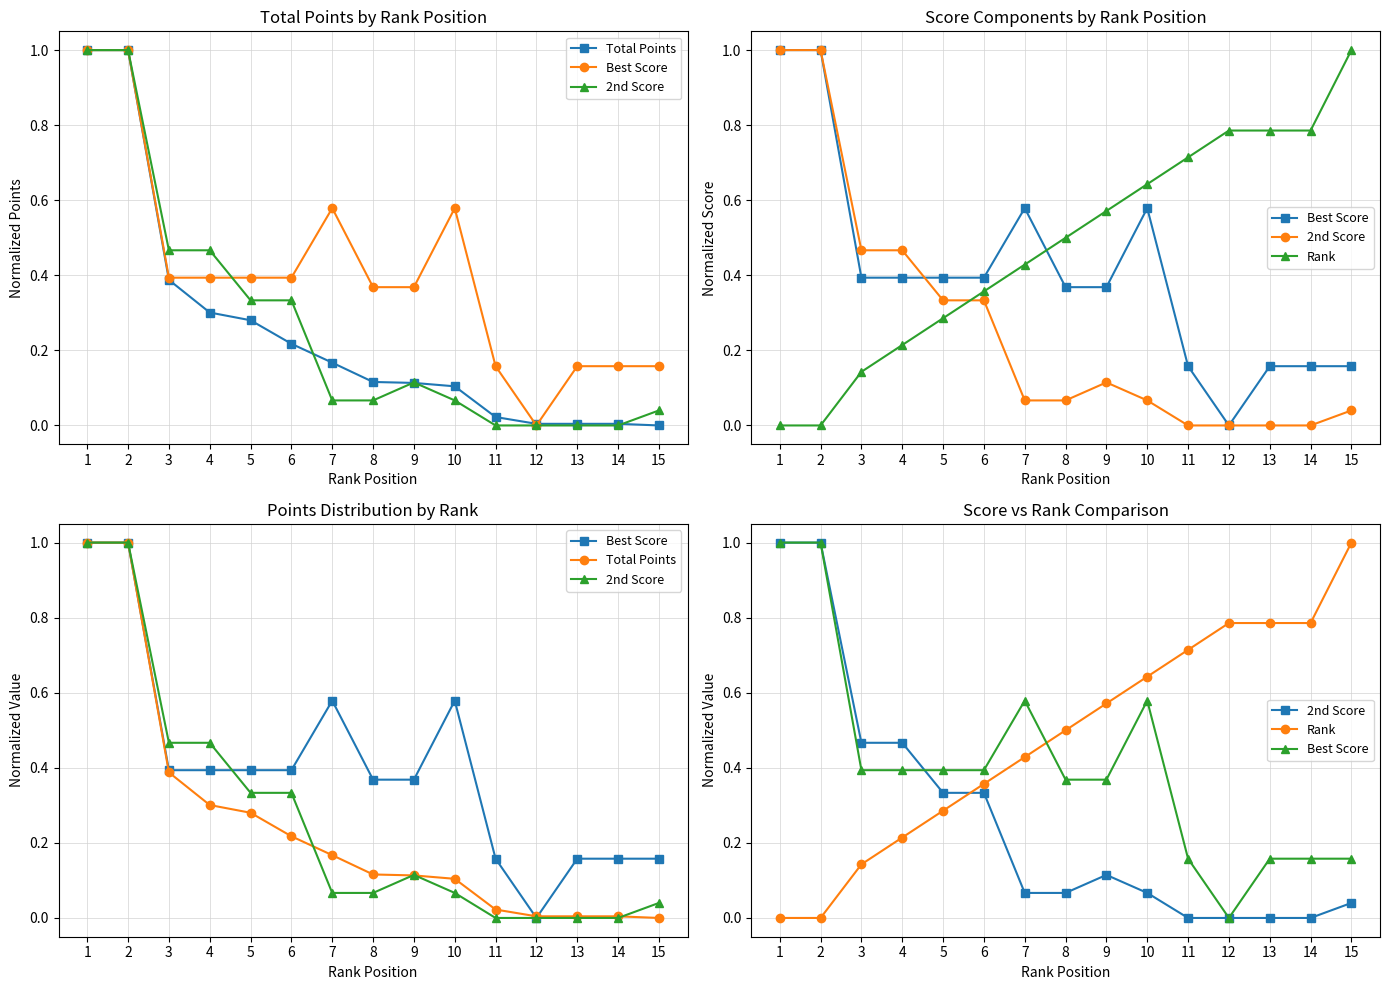

What is the value of the Rank point at the 15th from the left?

1.0